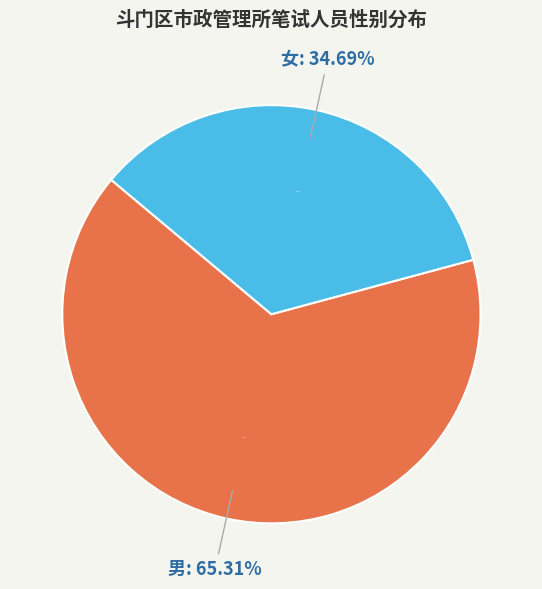

What percentage is NOT represented by 男?

34.7%